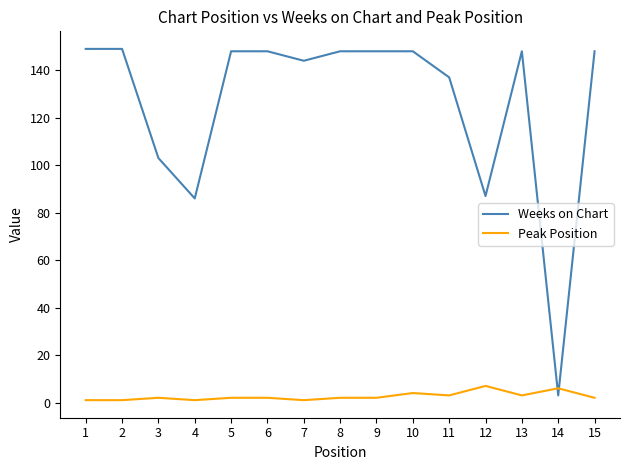

The value of Weeks on Chart at 5 is 49. True or false?

False